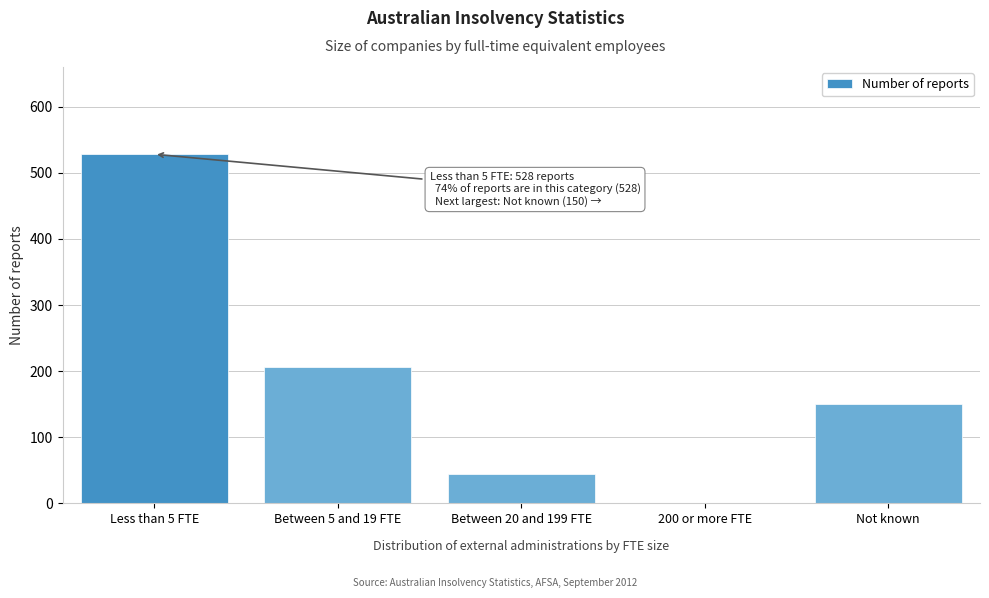

Reading right to left, what are all the values shown in this chart?

Not known=150	200 or more FTE=0	Between 20 and 199 FTE=45	Between 5 and 19 FTE=206	Less than 5 FTE=528